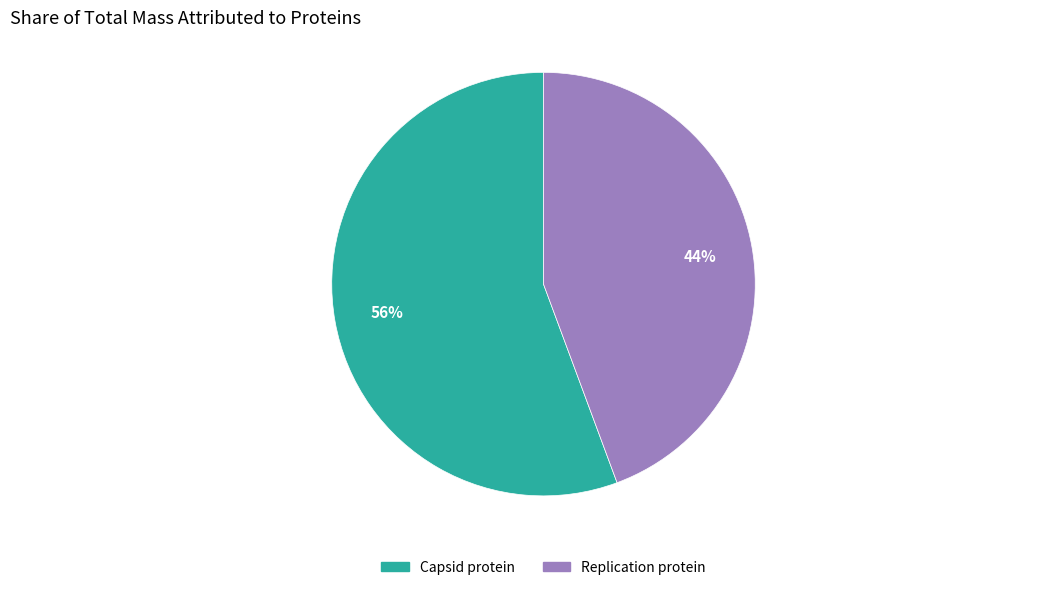

Does Replication protein account for over 50% of the chart?

No